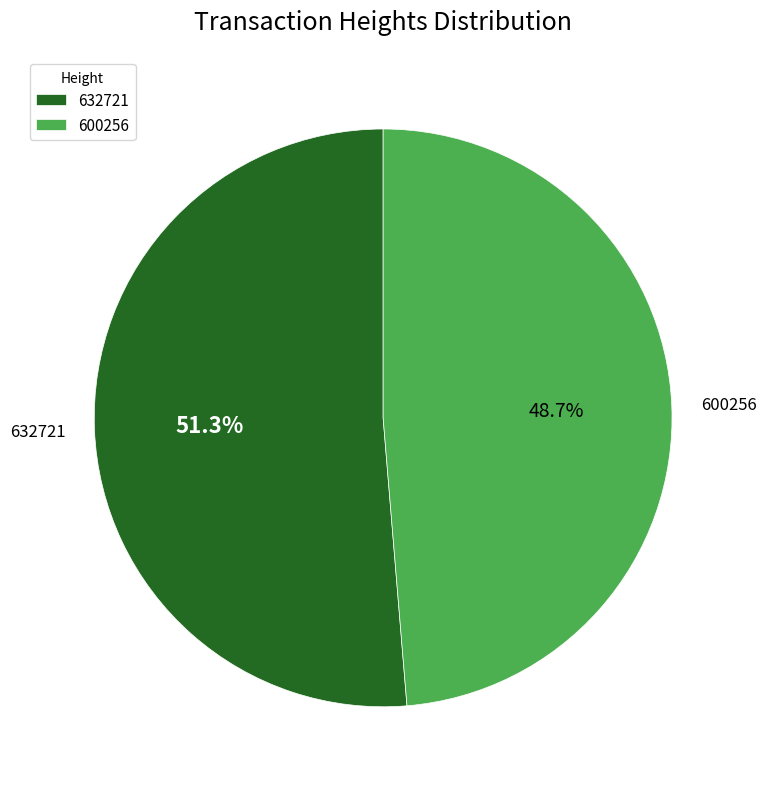

To the nearest percent, what portion does 600256 represent?

49%